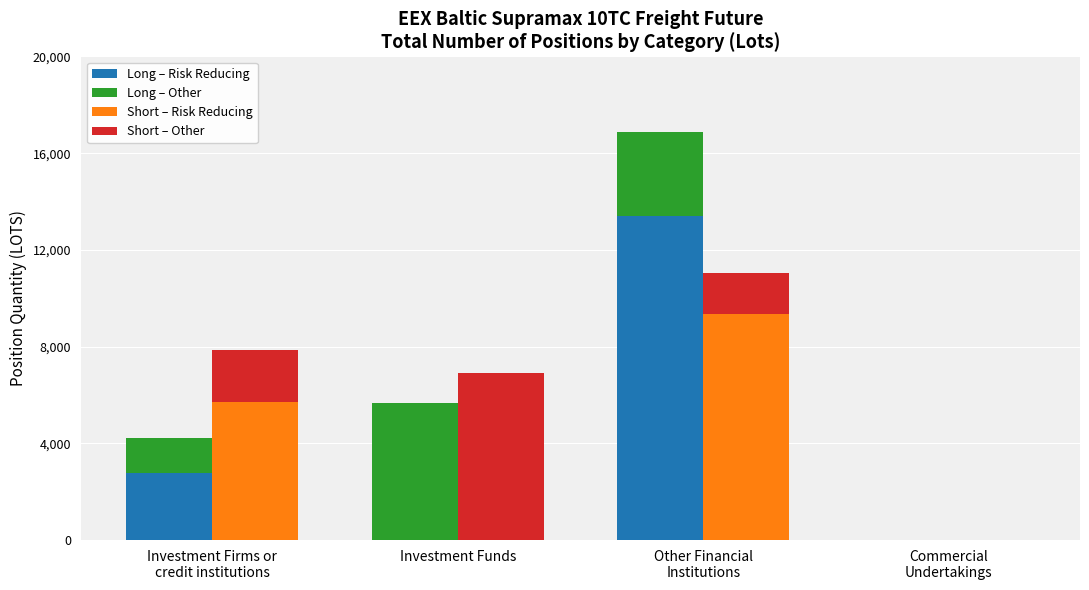

Is the value of Long – Risk Reducing at Other Financial
Institutions greater than the value of Short – Risk Reducing at Investment Funds?

Yes